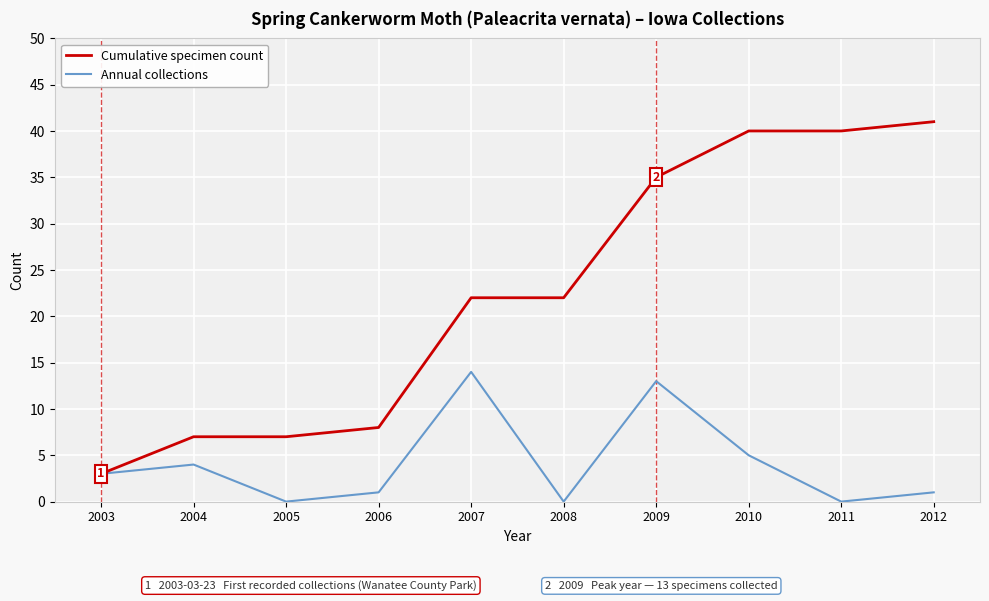

What is the sum of all Cumulative specimen count values?

225